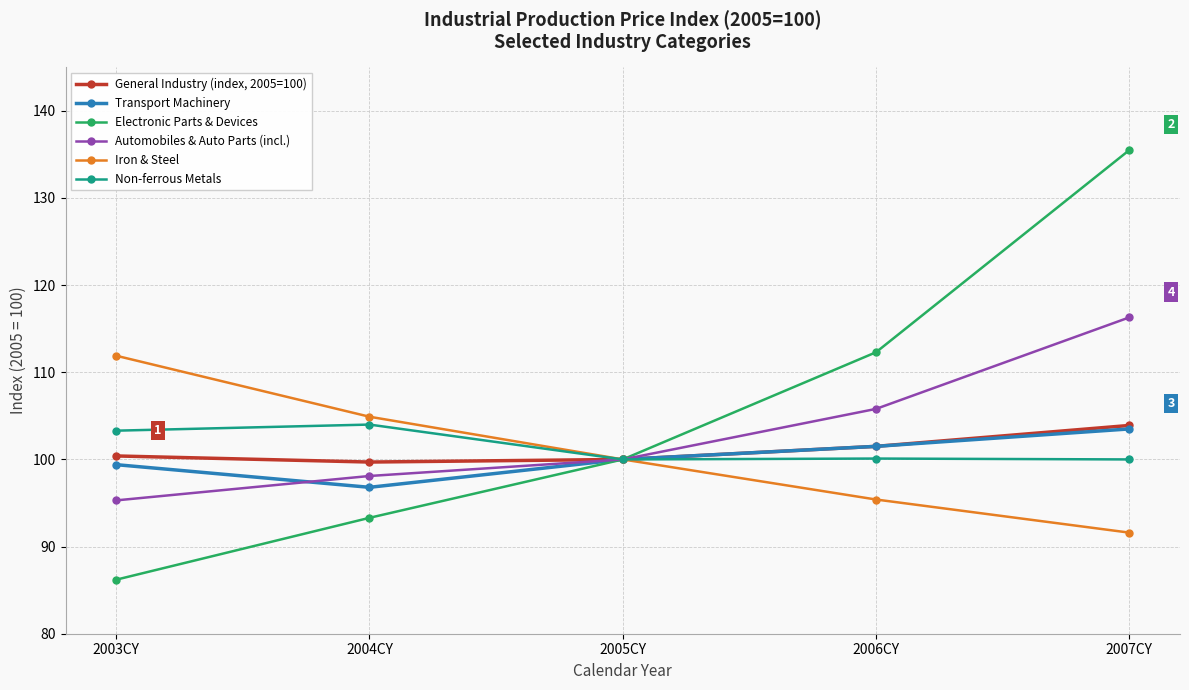

What is the lowest value of the Automobiles & Auto Parts (incl.) series?

95.3